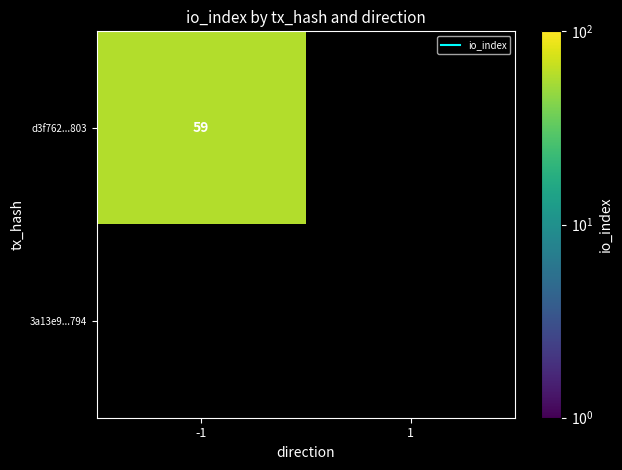

Which series has the largest total across all categories?

d3f762...803